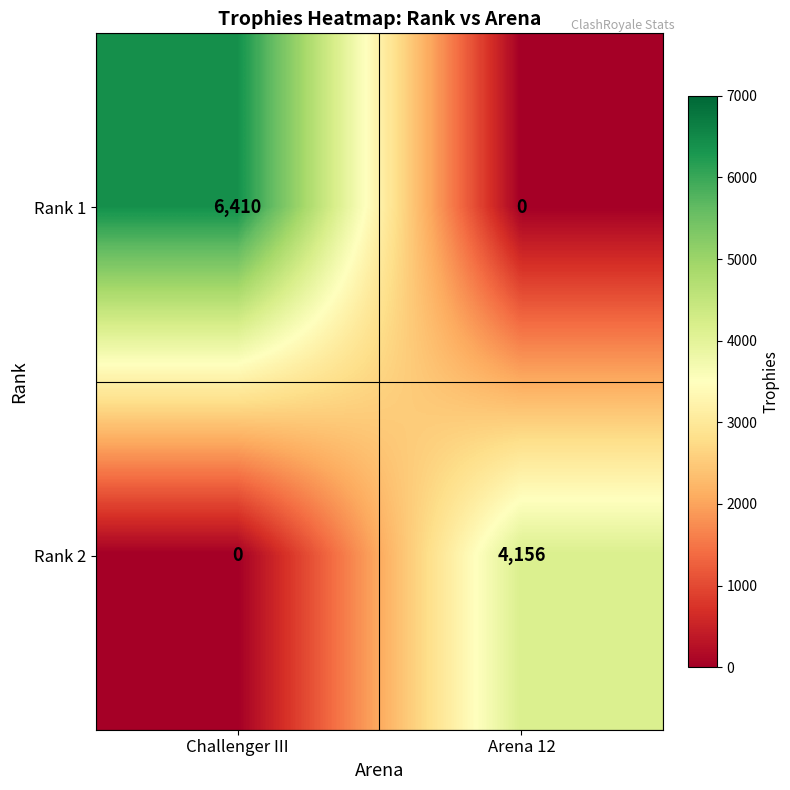

Reading left to right, what are all the values shown in this chart?

Rank 1: Challenger III=6410	Arena 12=0
Rank 2: Challenger III=0	Arena 12=4156